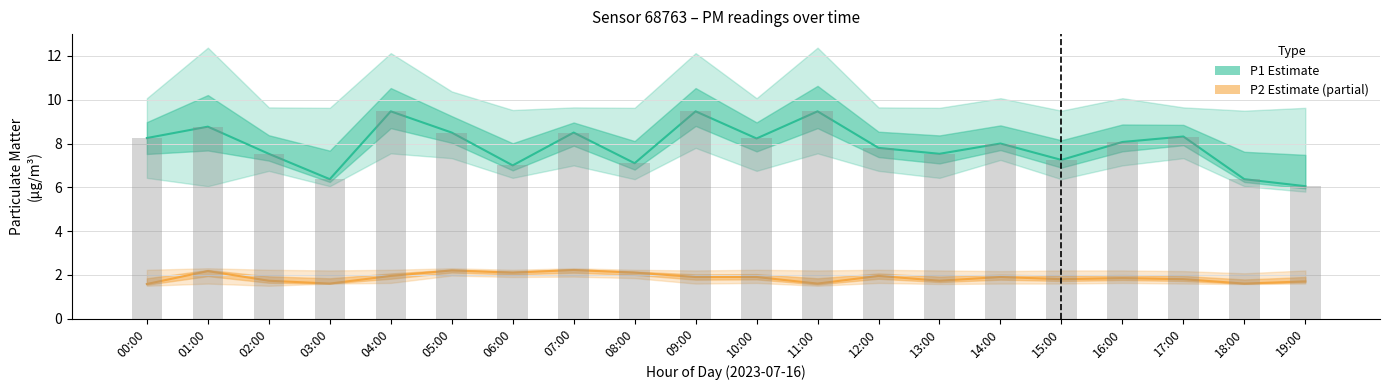

The value of P2 (Estimate partial) at 03:00 is 2.3. True or false?

False